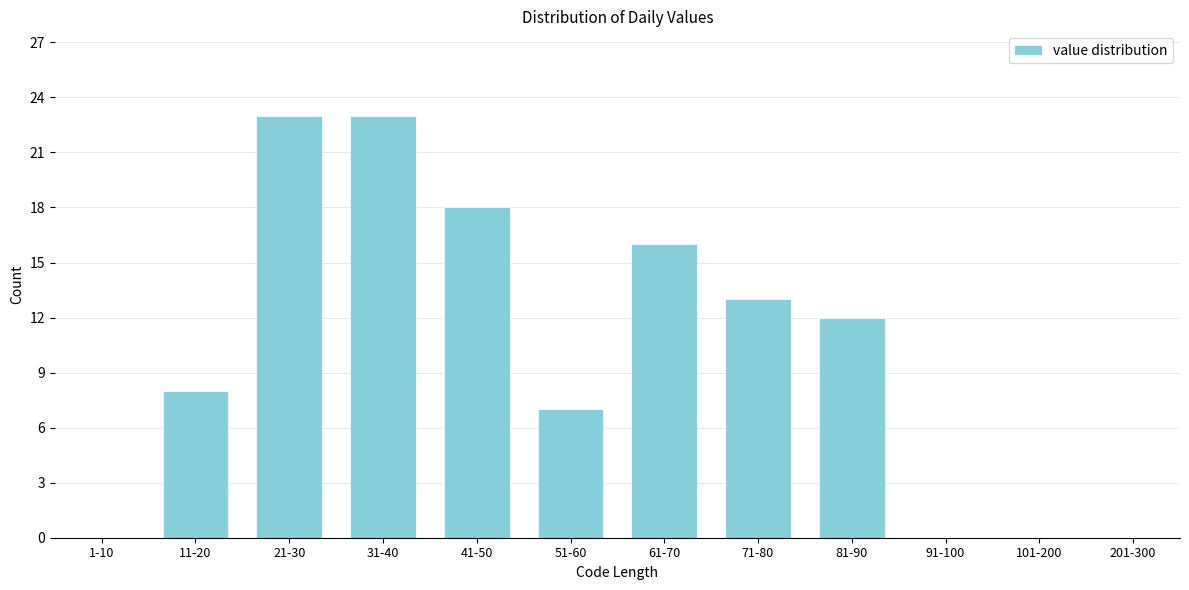

Reading left to right, what are all the values shown in this chart?

1-10=0	11-20=8	21-30=23	31-40=23	41-50=18	51-60=7	61-70=16	71-80=13	81-90=12	91-100=0	101-200=0	201-300=0